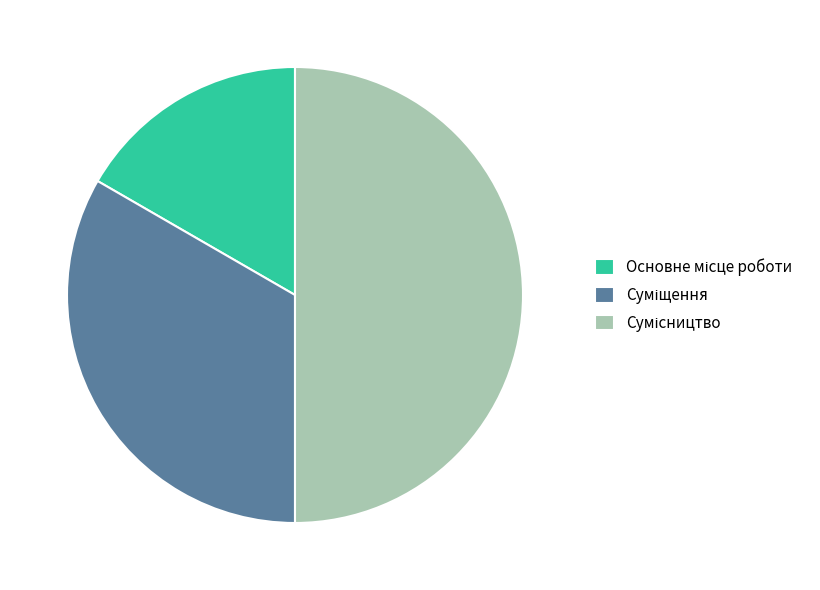

Rank the categories by value from lowest to highest.

Основне місце роботи, Суміщення, Сумісництво